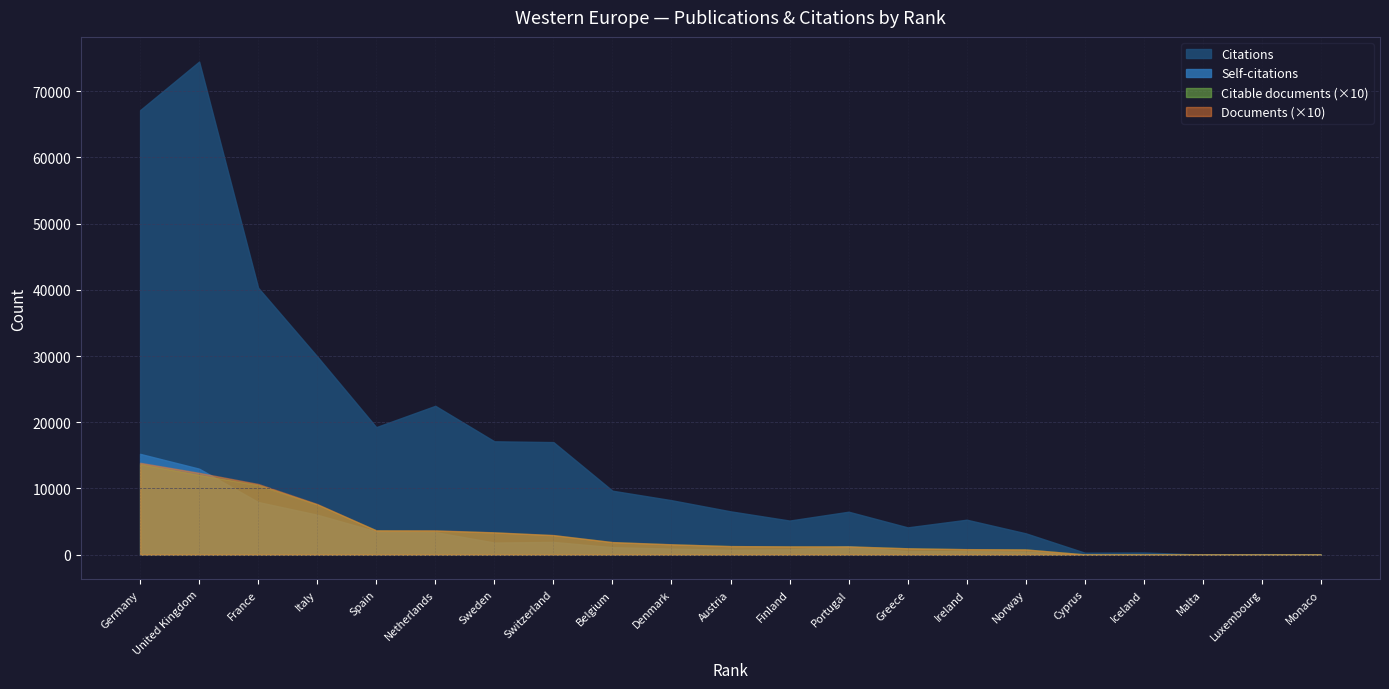

List the series in order of their peak value, highest first.

Citations, Self-citations, Documents, Citable documents